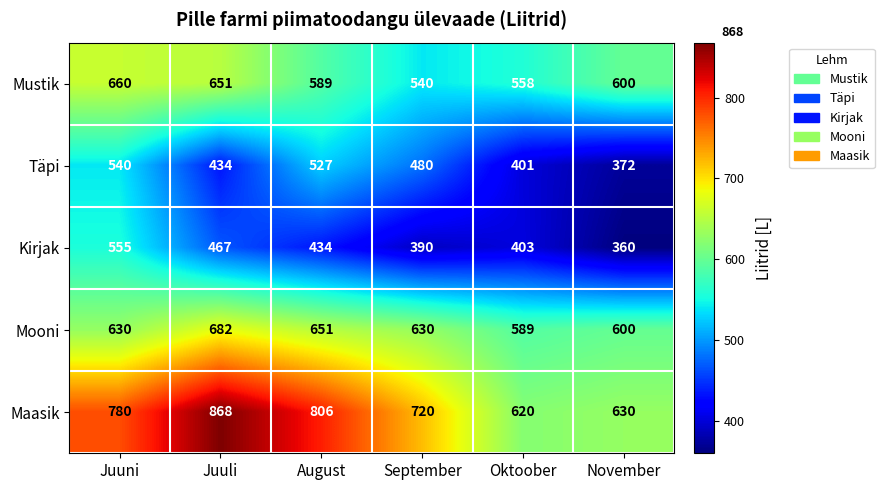

The value of Mooni at September is 630. True or false?

True